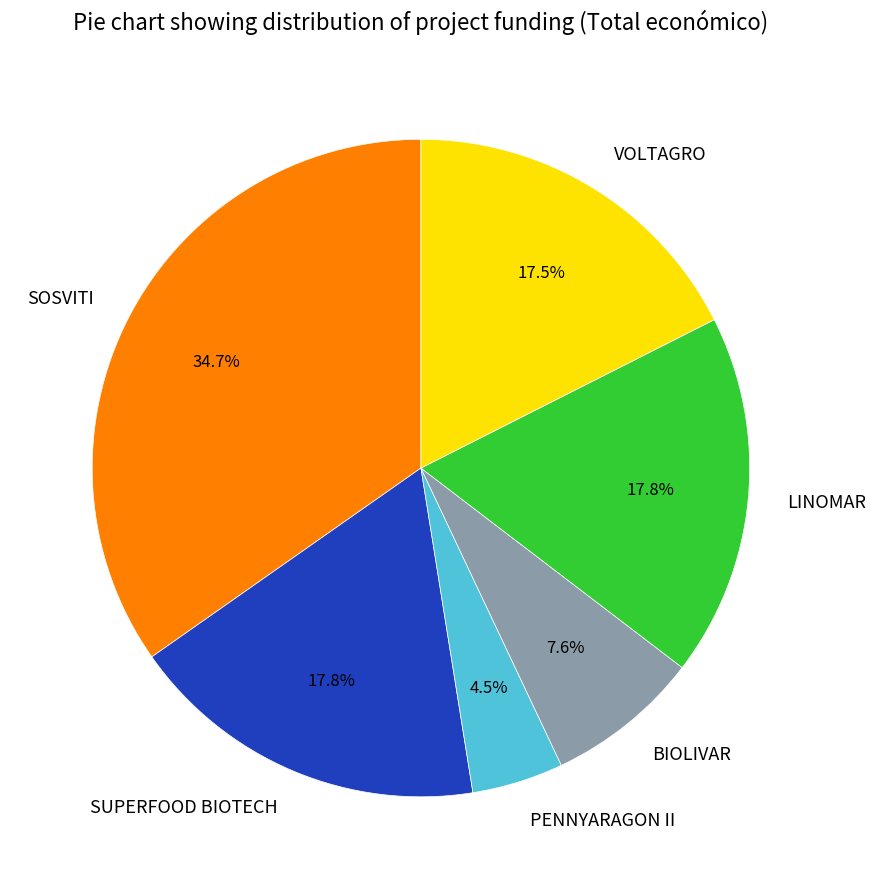

What is the ratio of the value at VOLTAGRO to the value at SUPERFOOD BIOTECH?

1.0